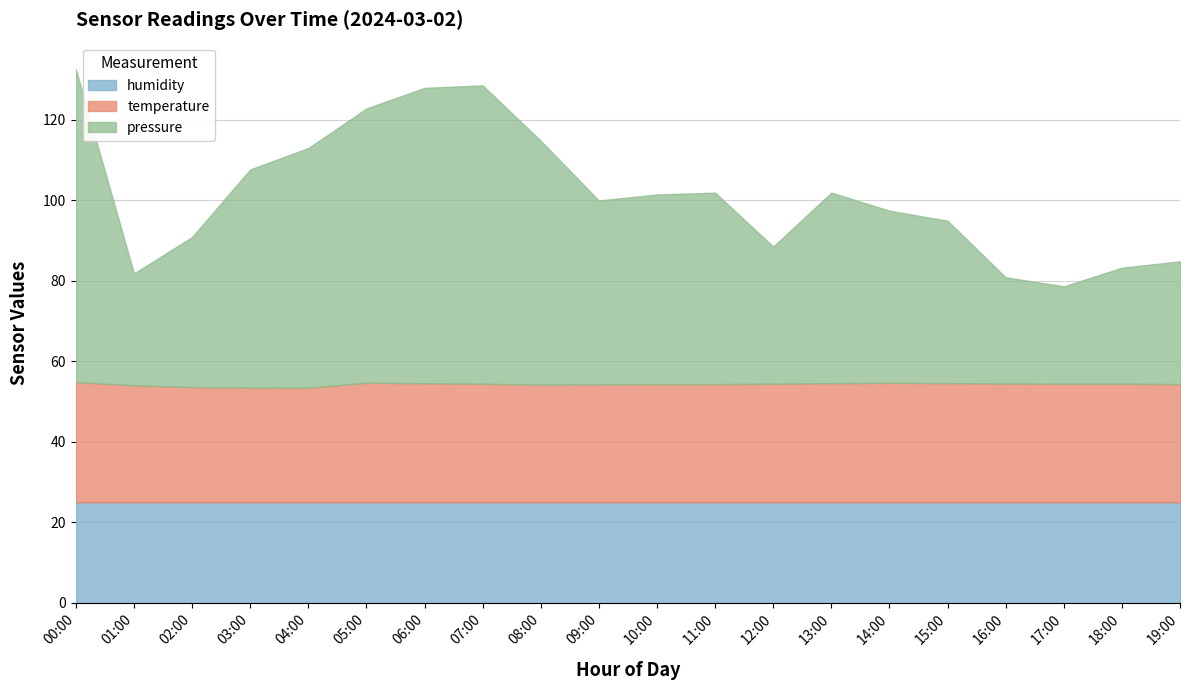

What is the total value across all series at 02:00?

90.9